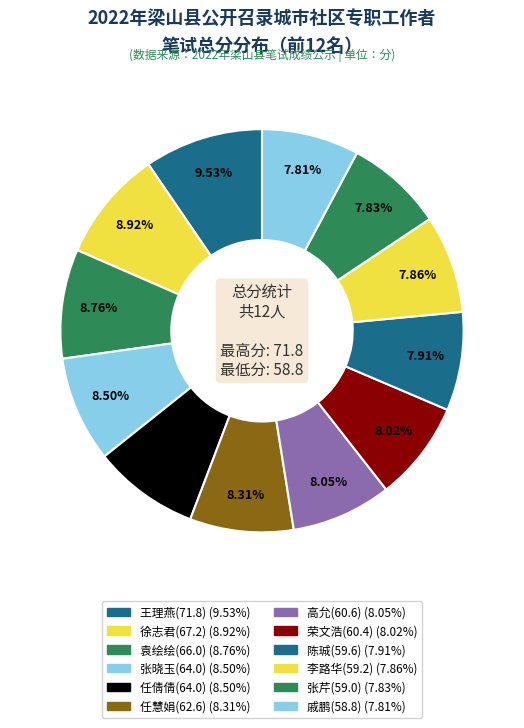

What percentage is the 高允(60.6) slice, to the nearest percent?

8%